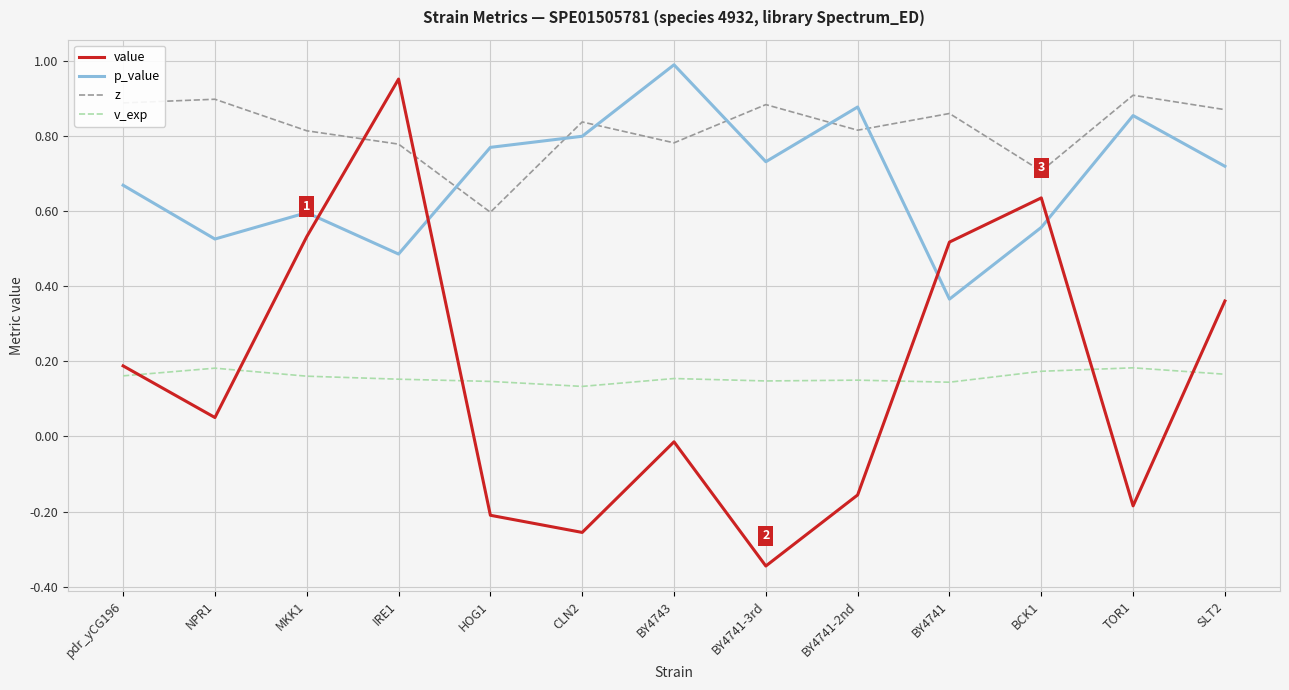

What are all the series names shown in the legend?

value, p_value, z, v_exp